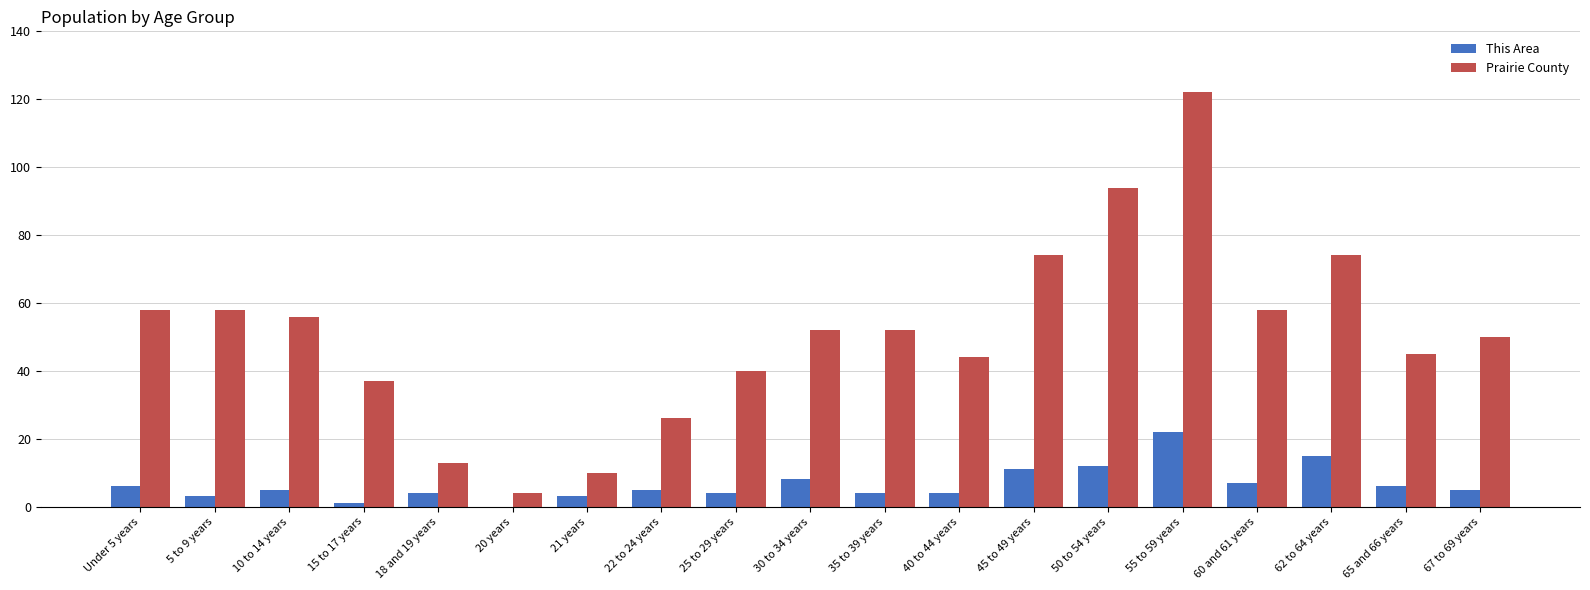

Are the bars horizontal?

No